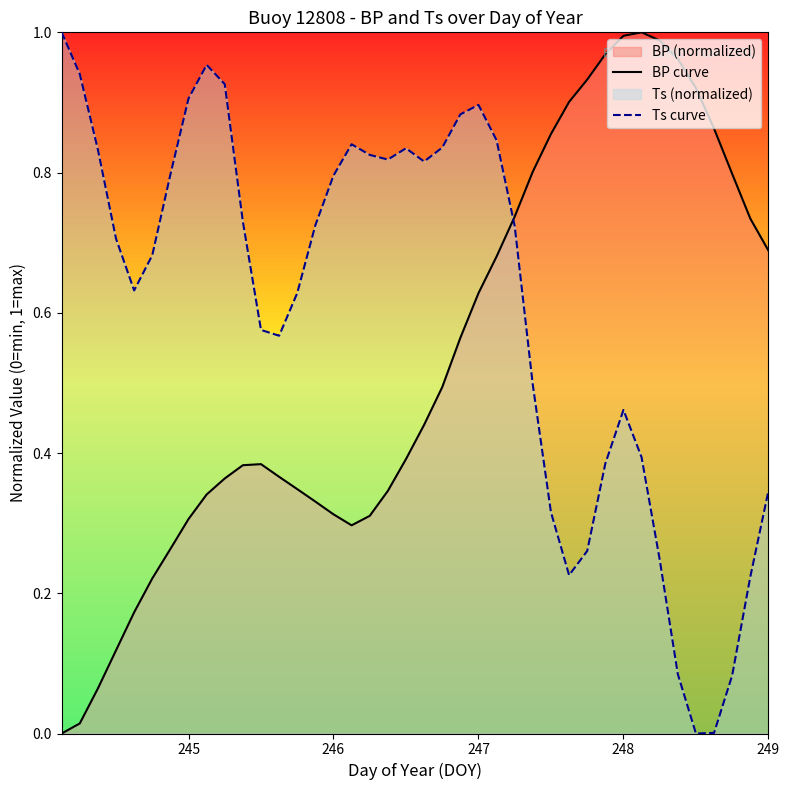

Rank the series by their average value, from highest to lowest.

Ts curve, BP curve